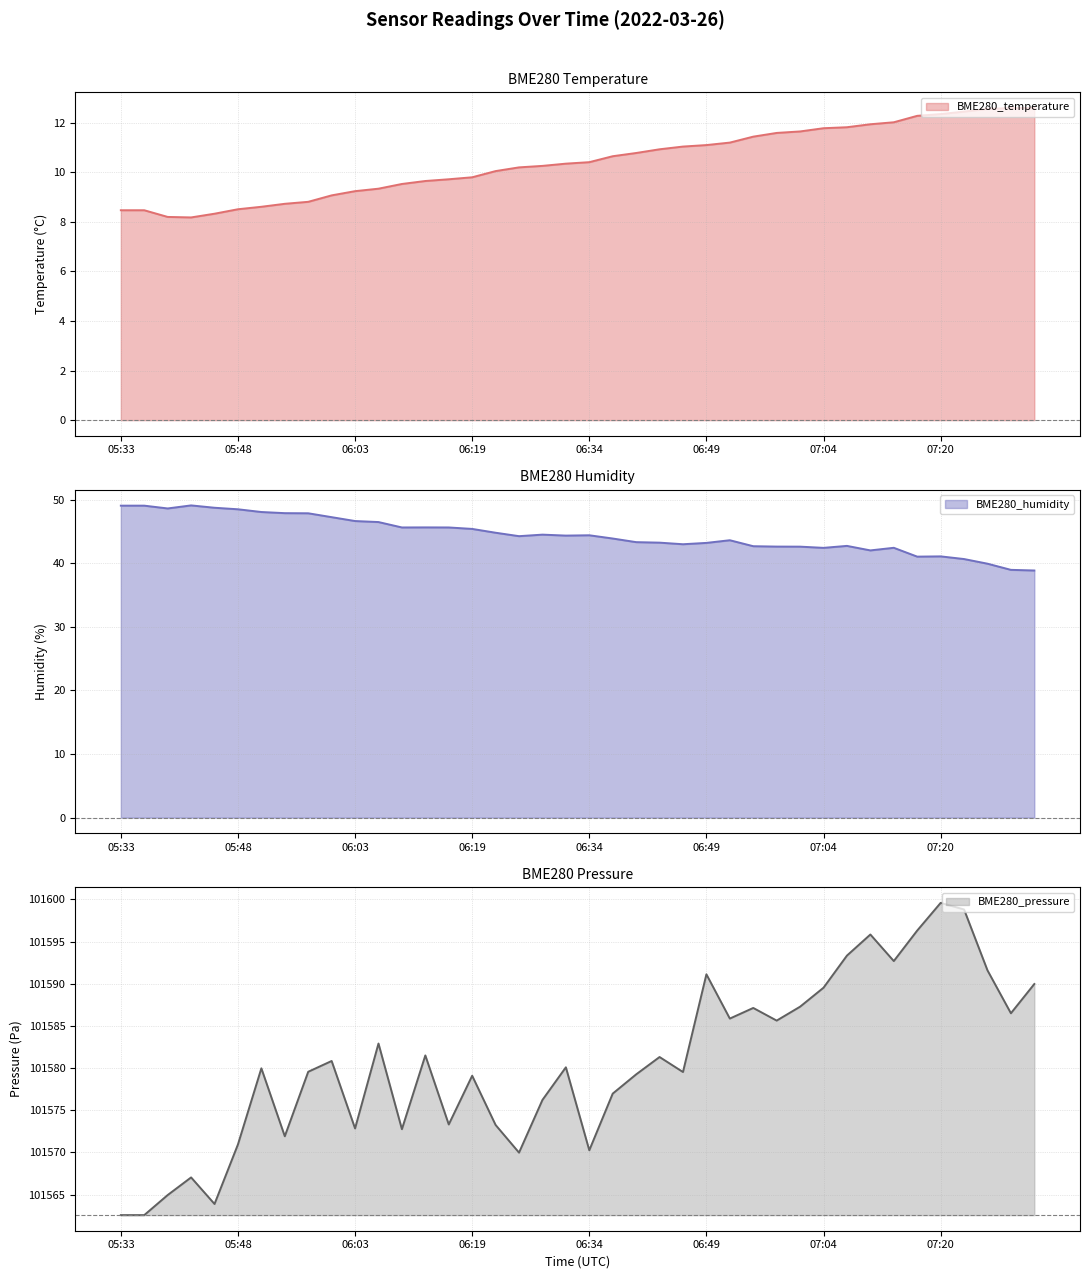

What is the value of the BME280_humidity point at the 26th from the left?

43.2